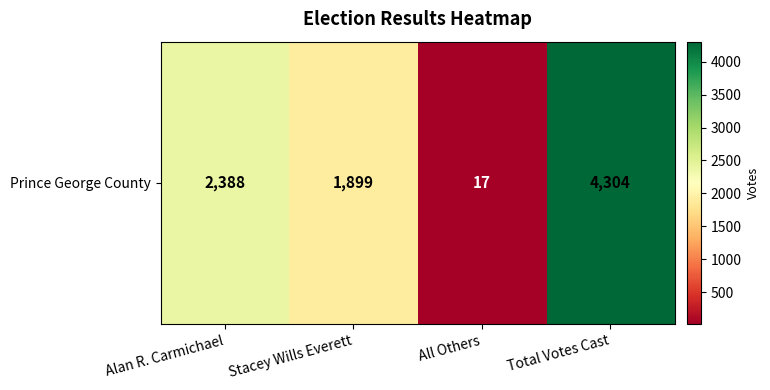

Reading left to right, what are all the values shown in this chart?

2388	1899	17	4304